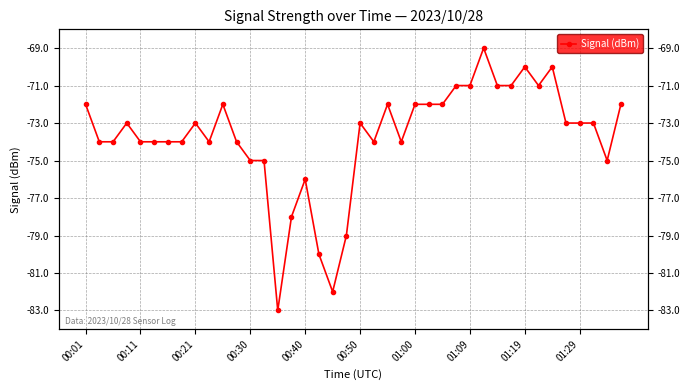

Read the value at 14, to the nearest 5.

-85